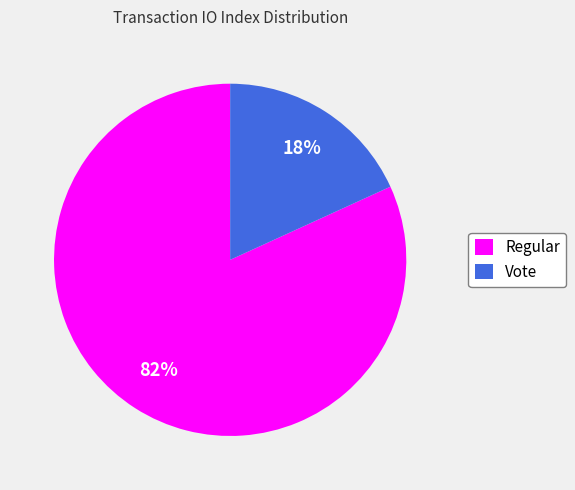

To the nearest percent, what is the combined percentage of Regular and Vote?

100%